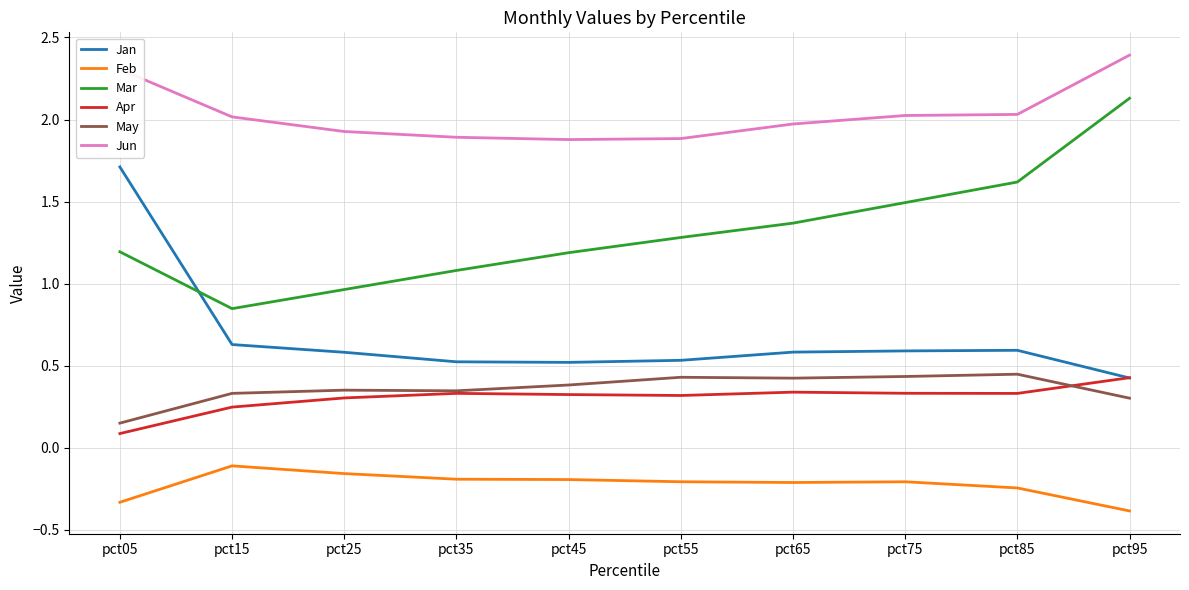

What is the minimum value shown in the chart?

-0.4